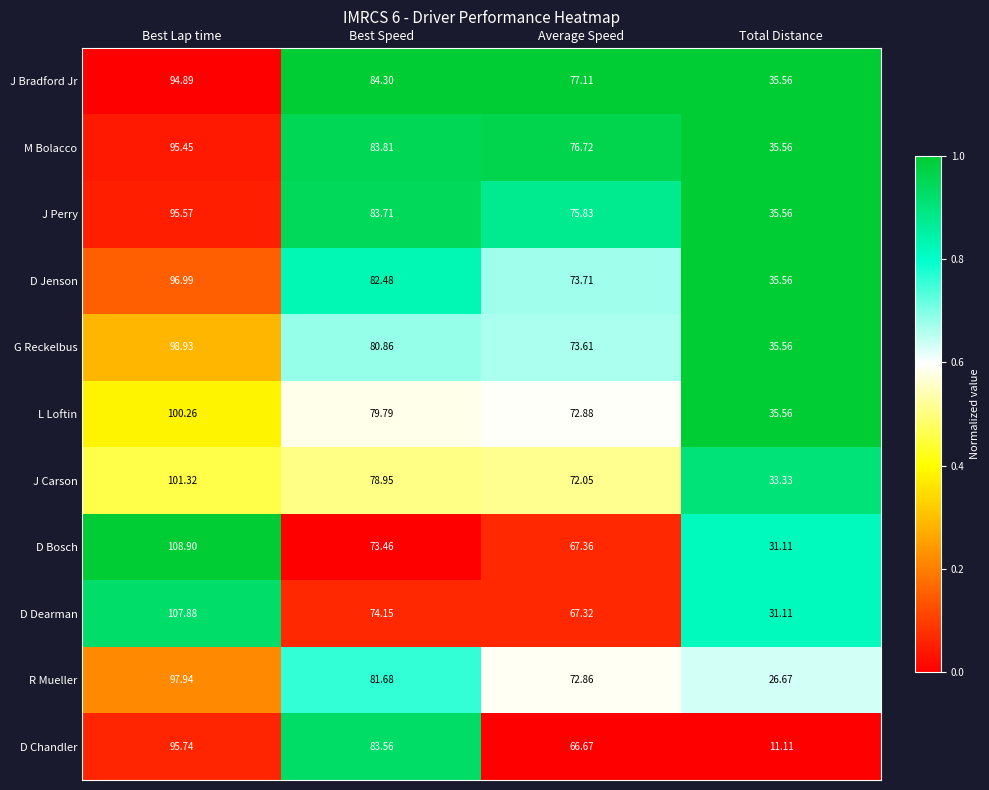

Which series has the largest total across all categories?

J Bradford Jr